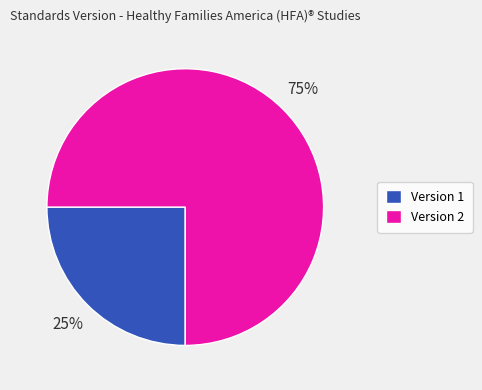

Combined, do Version 2 and Version 1 account for over 50%?

Yes